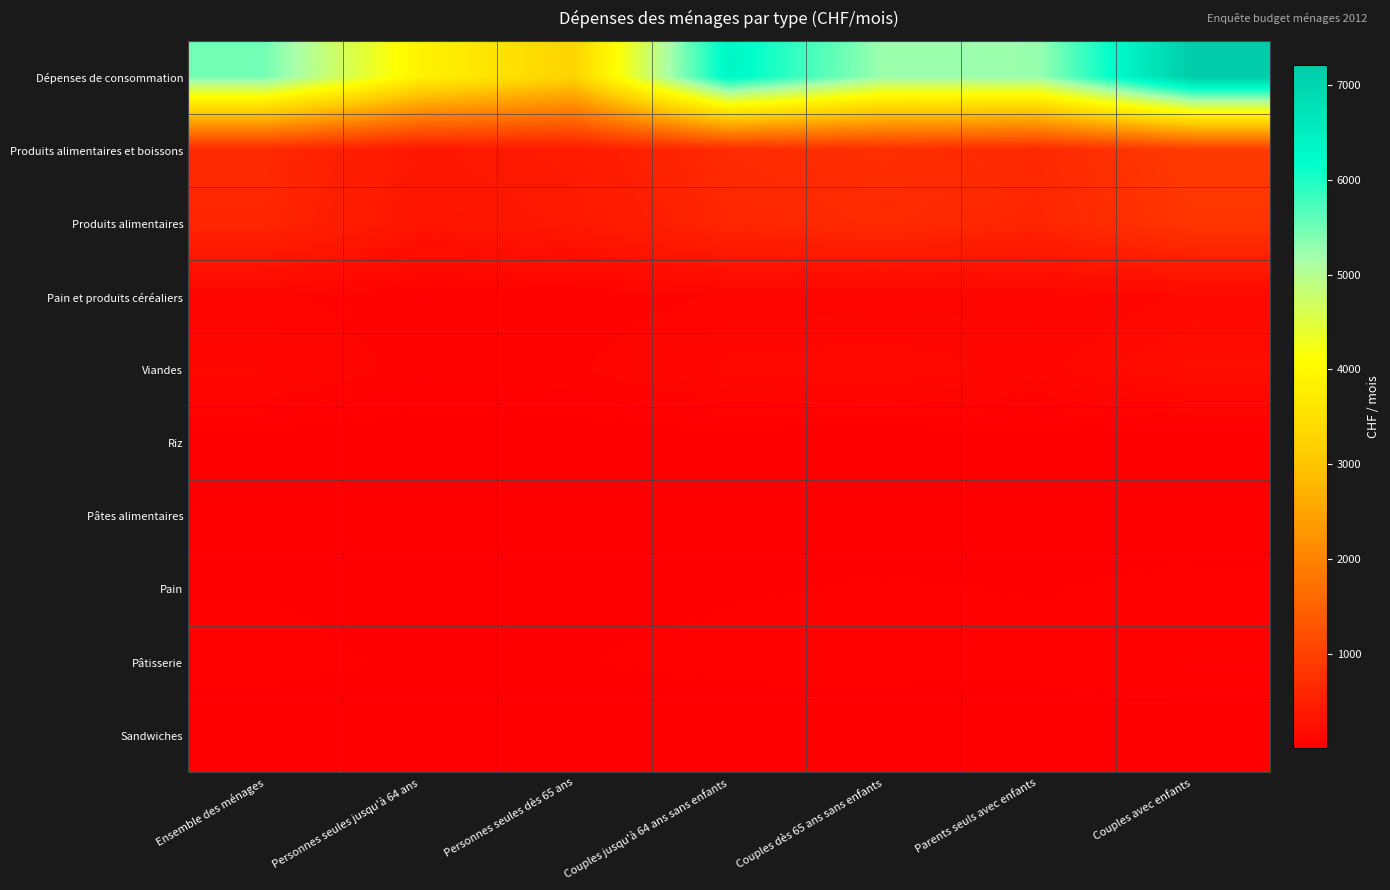

At which category is the sum across all series the highest?

Couples avec enfants